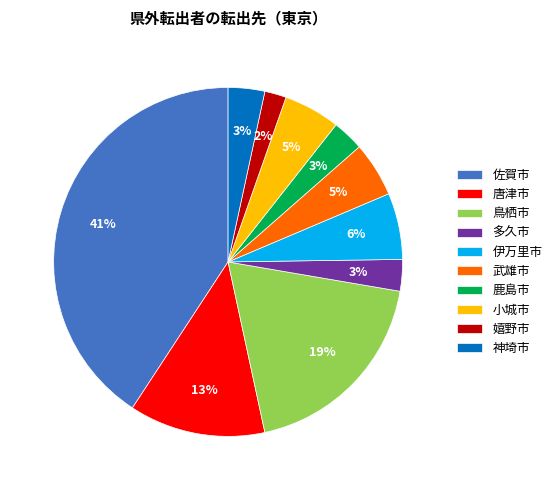

How many slices are in this pie chart?

10